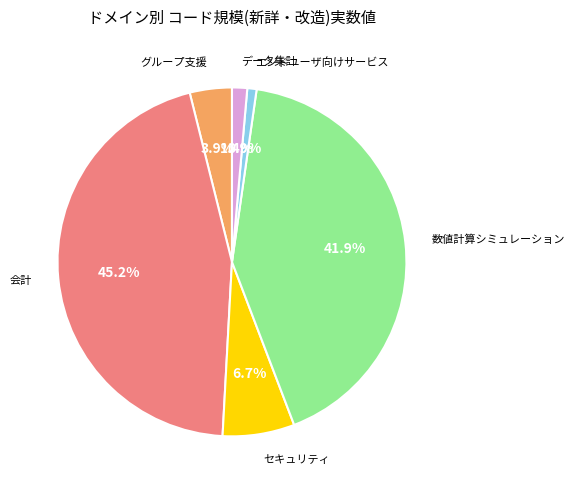

Does any single category account for the majority?

No